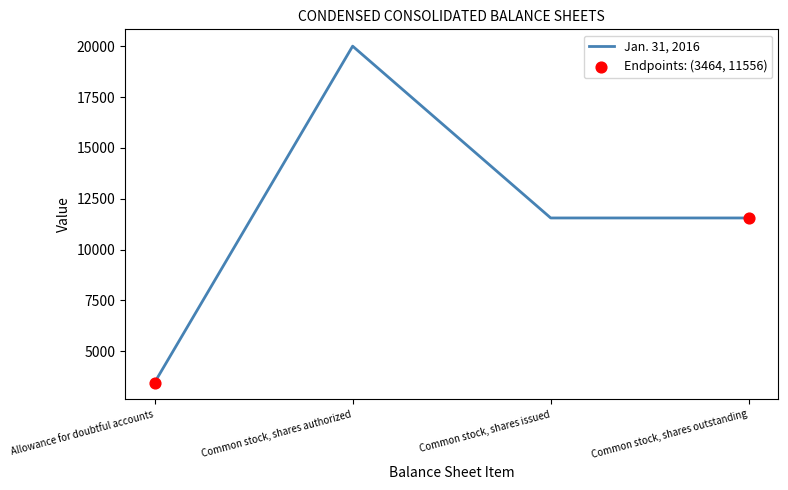

Approximately how many times larger is the value at Common stock, shares outstanding compared to Allowance for doubtful accounts?

3.3